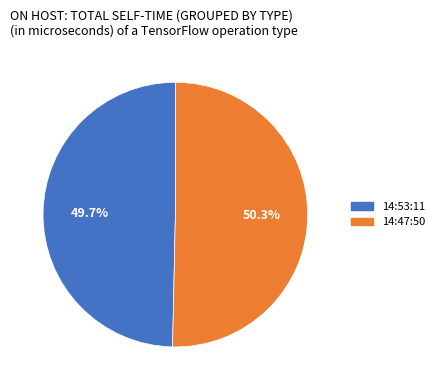

Does 14:47:50 account for over 50% of the chart?

Yes